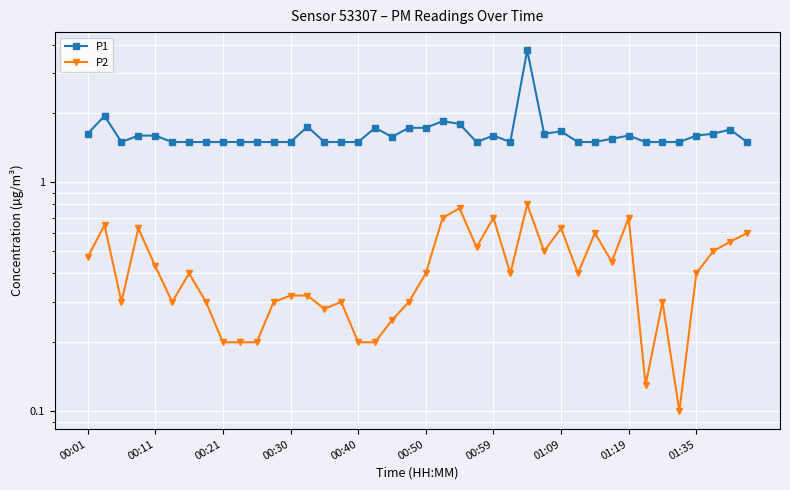

What is the value of the P2 point at the 16th from the left?

0.3